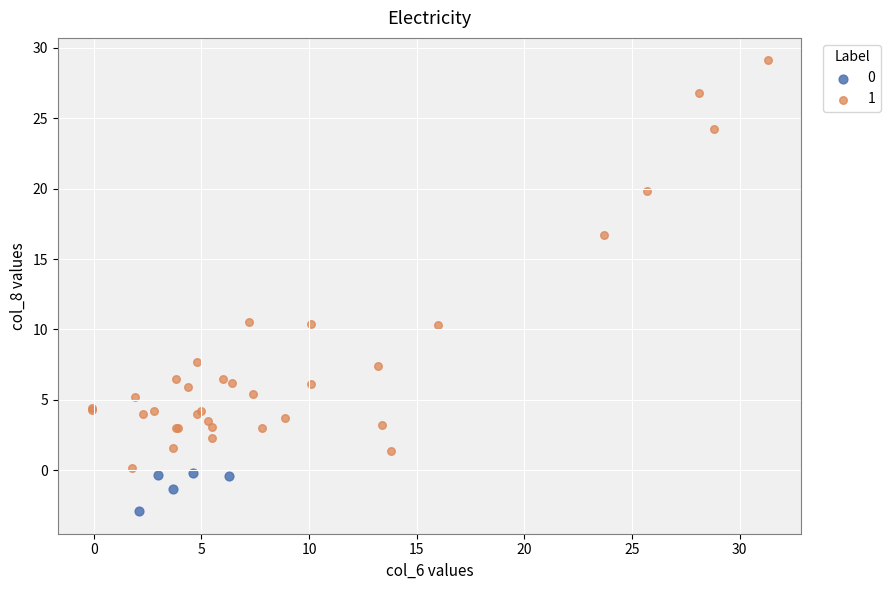

What are all the series names shown in the legend?

0, 1